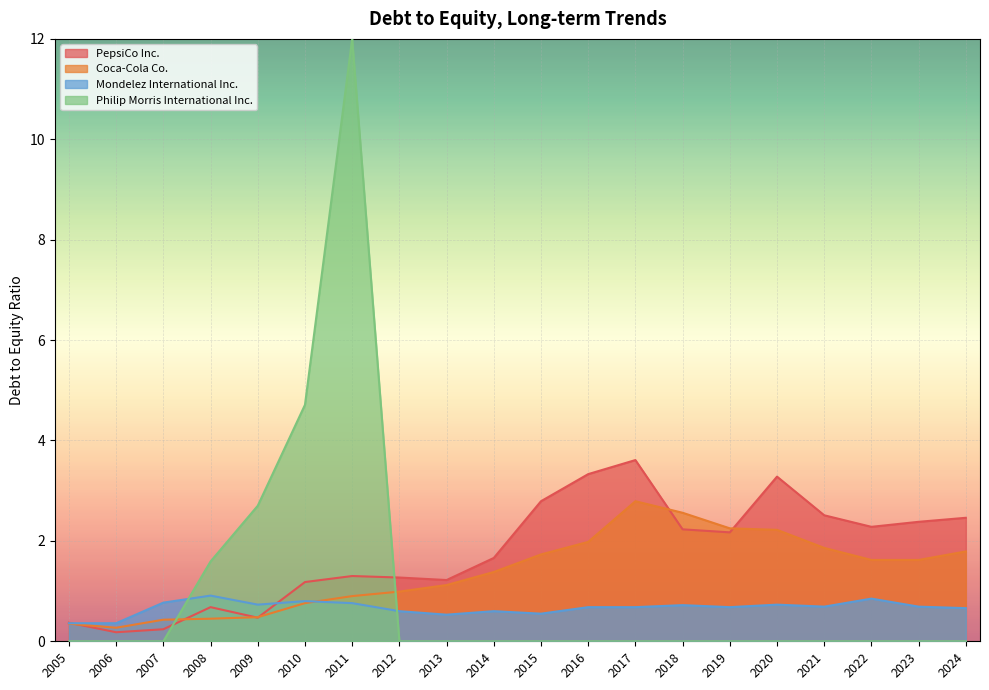

List the series in order of their peak value, lowest first.

Mondelez International Inc., Coca-Cola Co., PepsiCo Inc., Philip Morris International Inc.